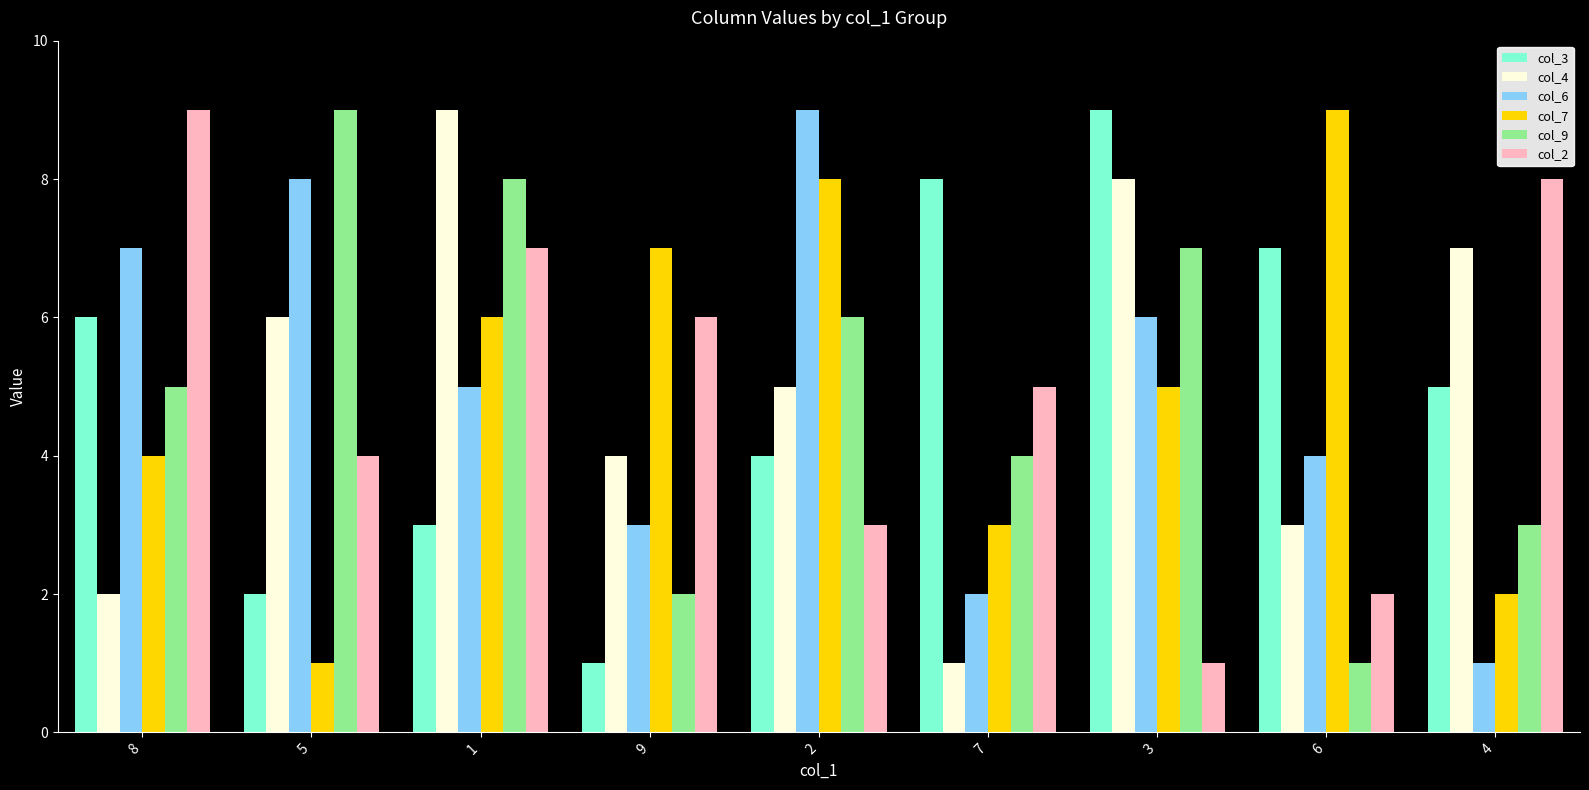

How many col_7 values are between 3 and 7?

5